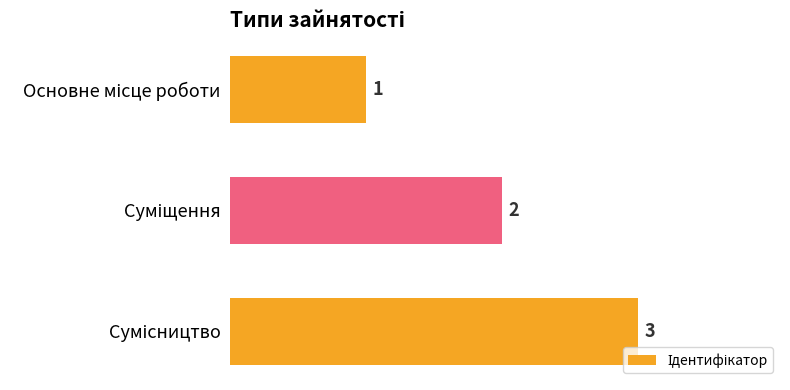

What is the maximum value shown in the chart?

3